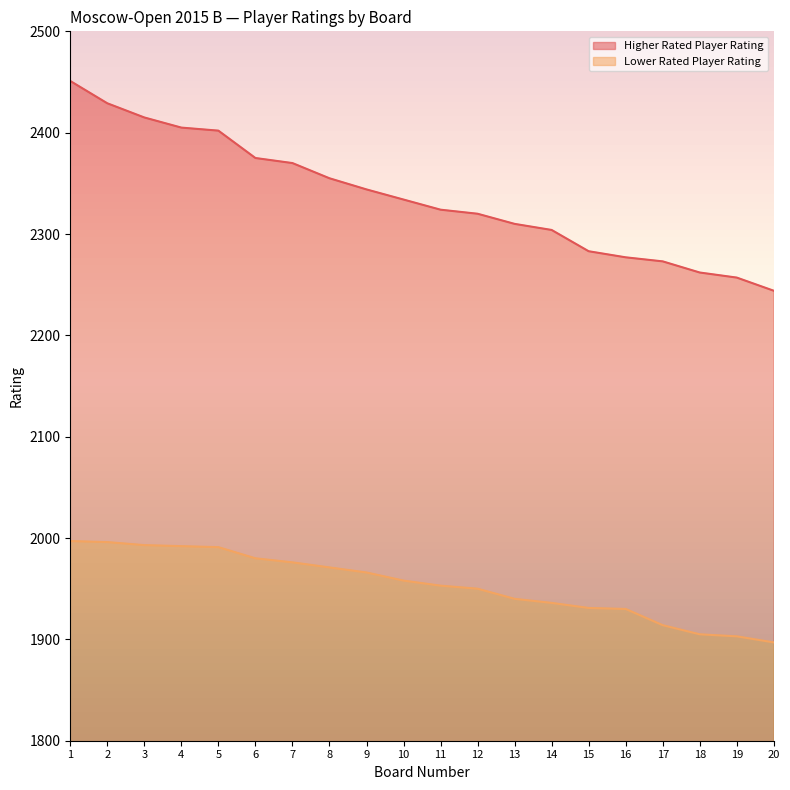

True or false: Higher Rated Player Rating and Lower Rated Player Rating cross at least once.

False